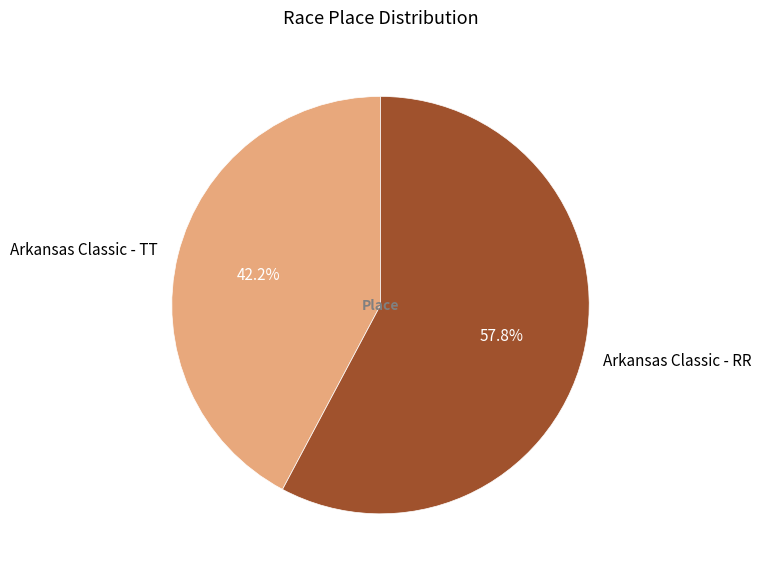

To the nearest percent, what is the difference between the largest and smallest slice percentages?

16%